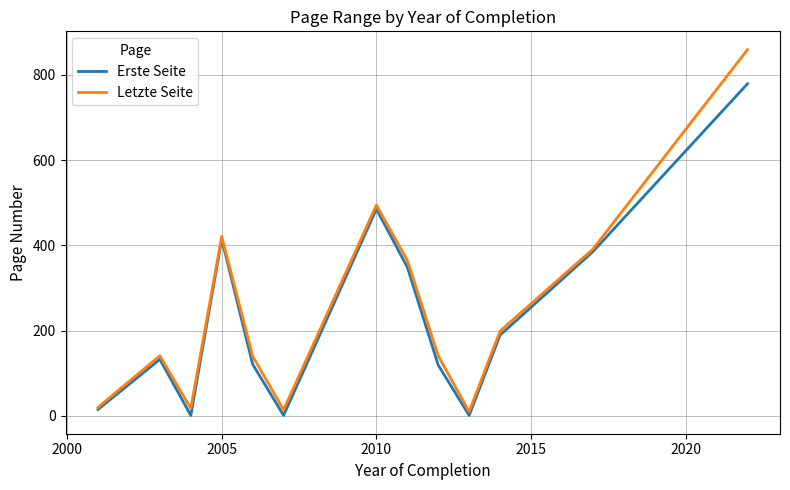

Rank the series by their maximum value, from highest to lowest.

Letzte Seite, Erste Seite